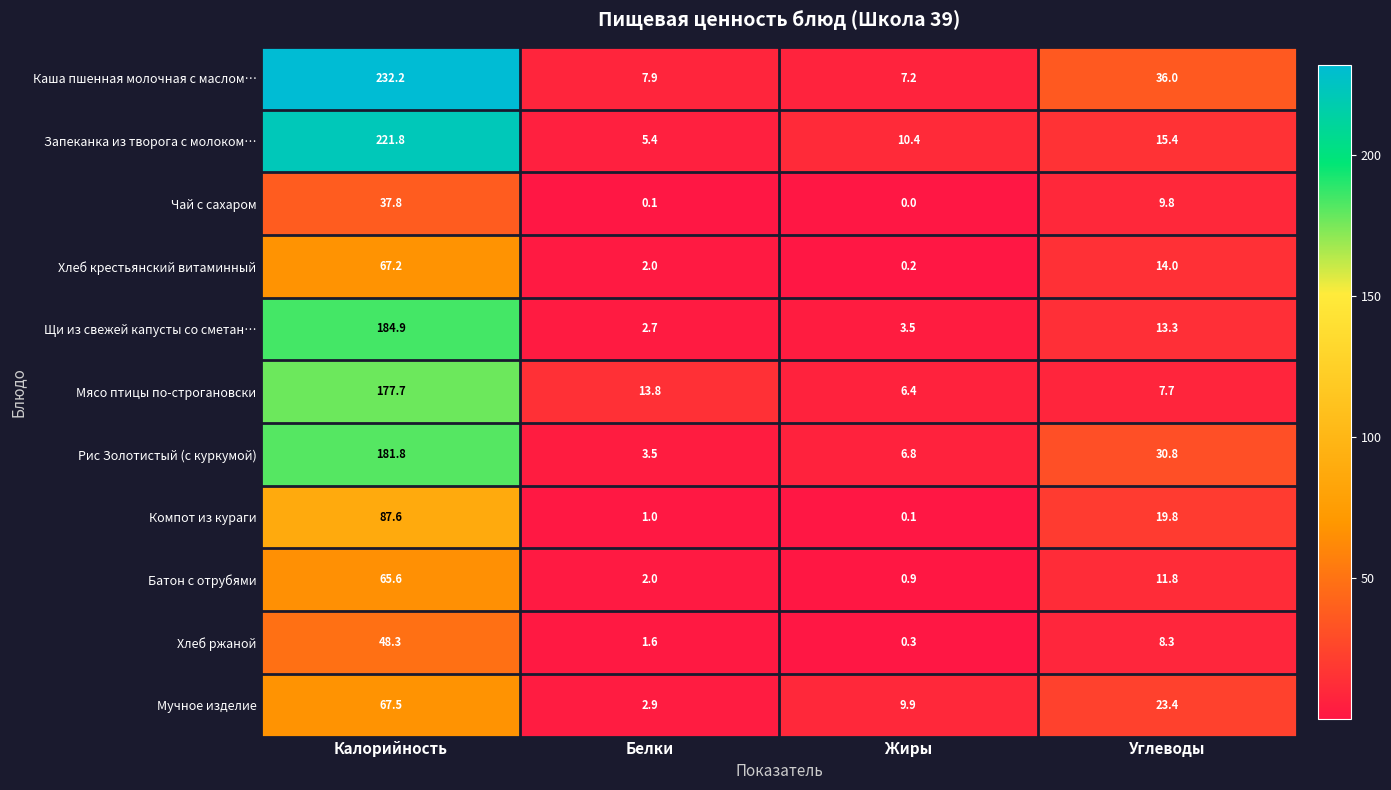

What is the total value across all series at Углеводы?

190.3